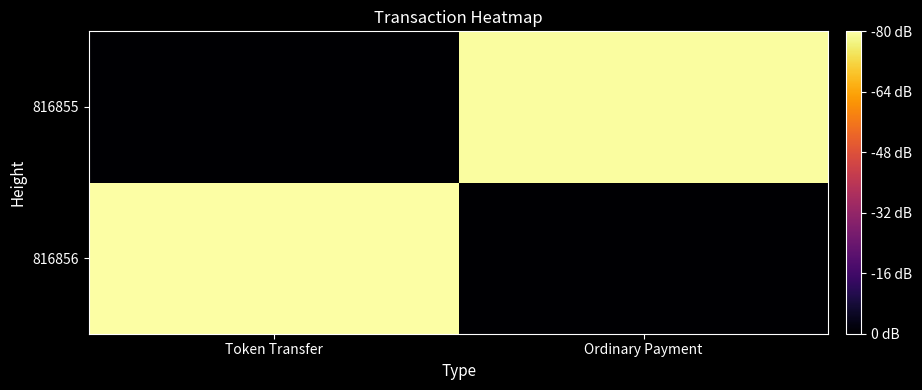

What is the total value across all series at Token Transfer?

19.1